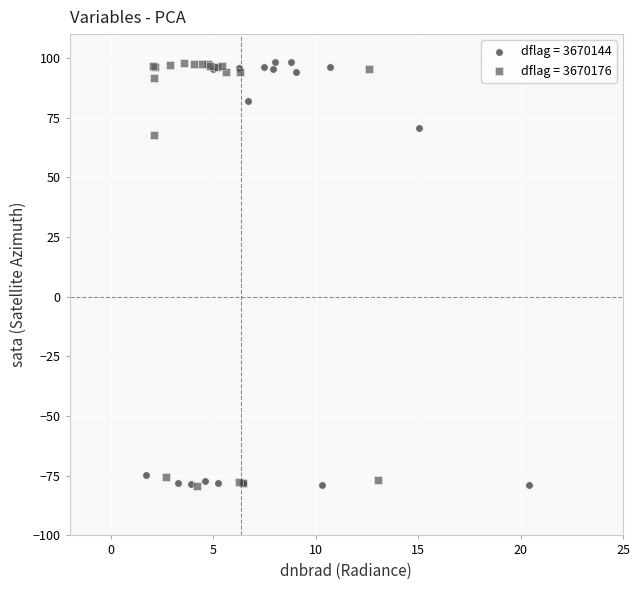

What are all the series names shown in the legend?

dflag = 3670144, dflag = 3670176